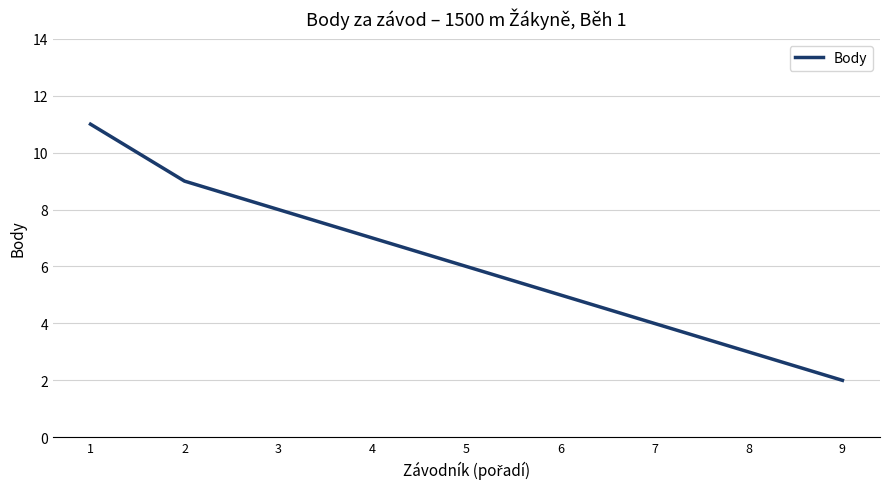

Where does the data first go above 6?

1